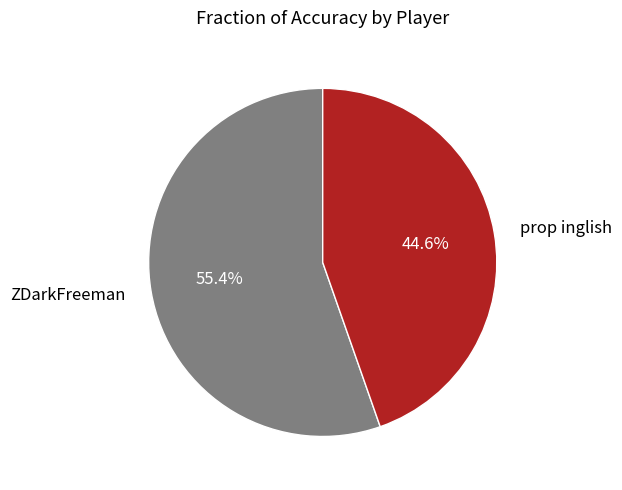

How many slices are in this pie chart?

2